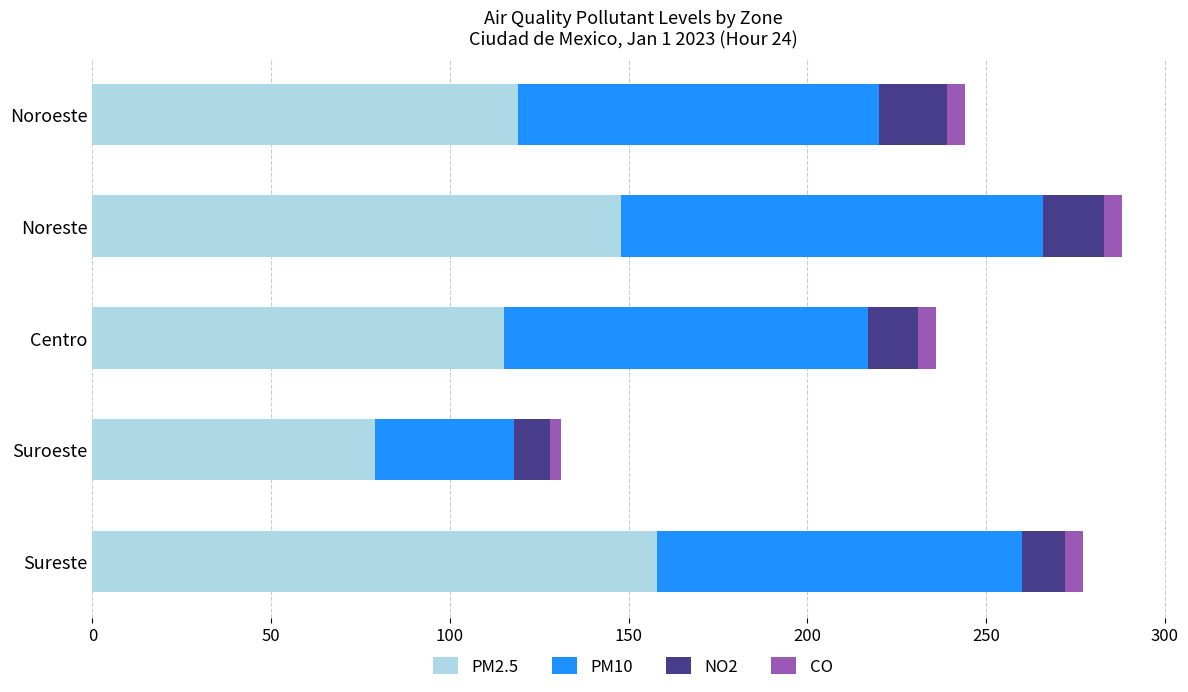

The PM2.5 series shows 71 at Noreste. True or false?

False